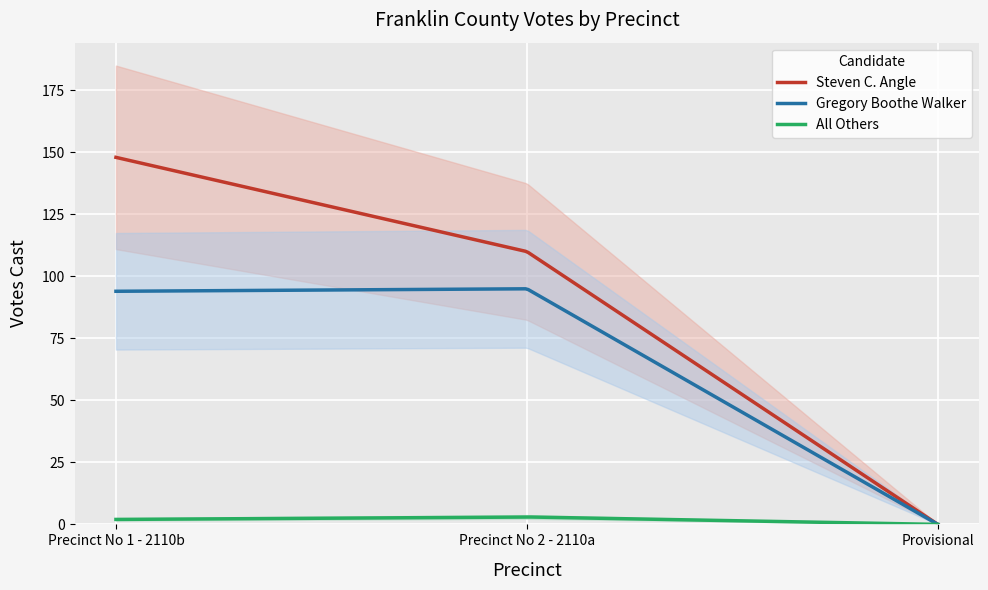

Which category has the highest value in the Steven C. Angle series?

Precinct No 1 - 2110b